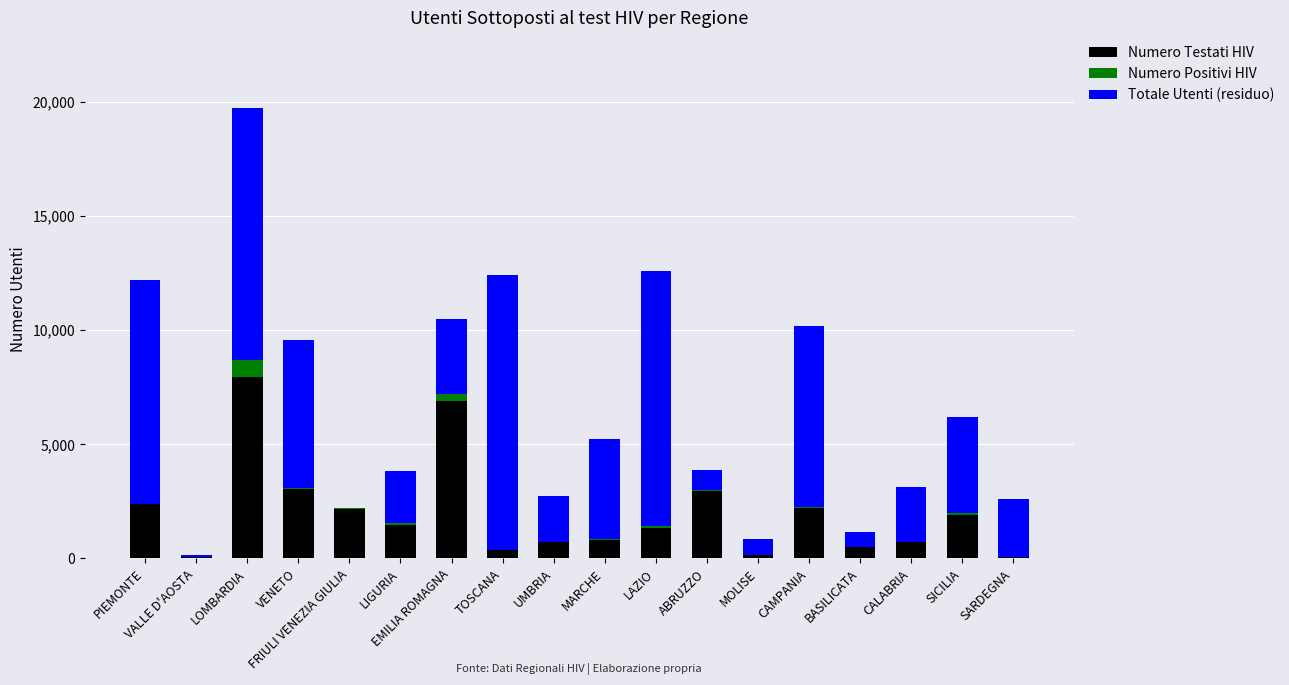

What are all the series names shown in the legend?

Numero Testati HIV, Numero Positivi HIV, Totale Utenti (residuo)